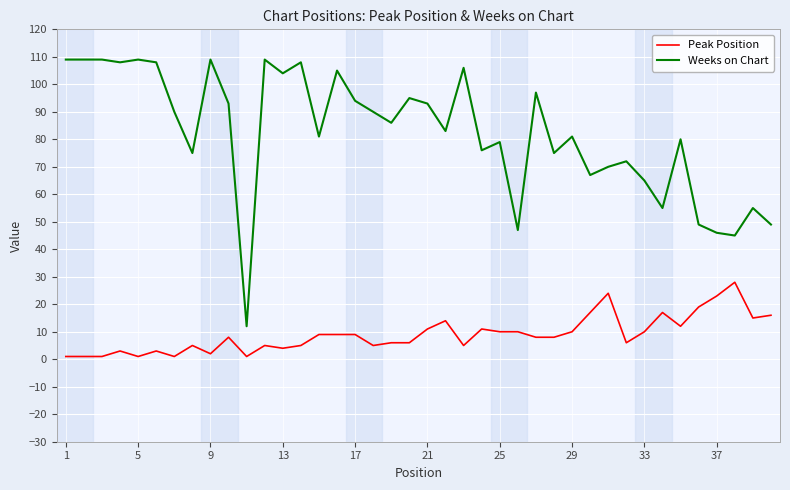

True or false: Peak Position and Weeks on Chart cross at least once.

False